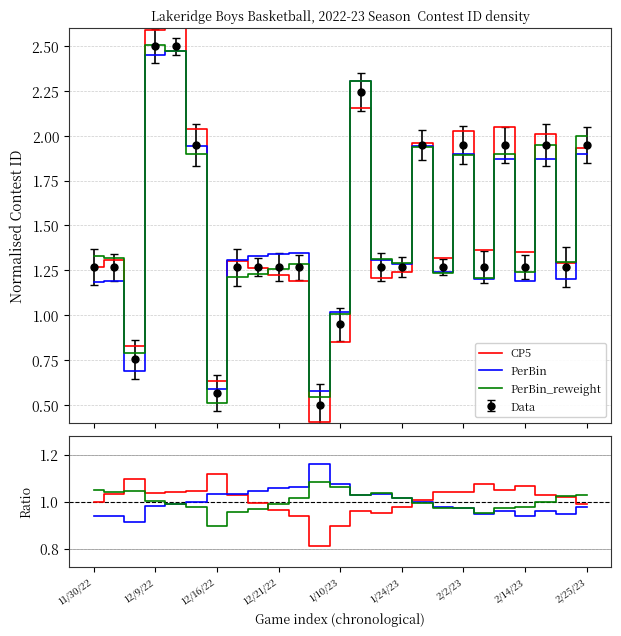

Rank the series by their maximum value, from highest to lowest.

PerBin, CP5, PerBin_reweight